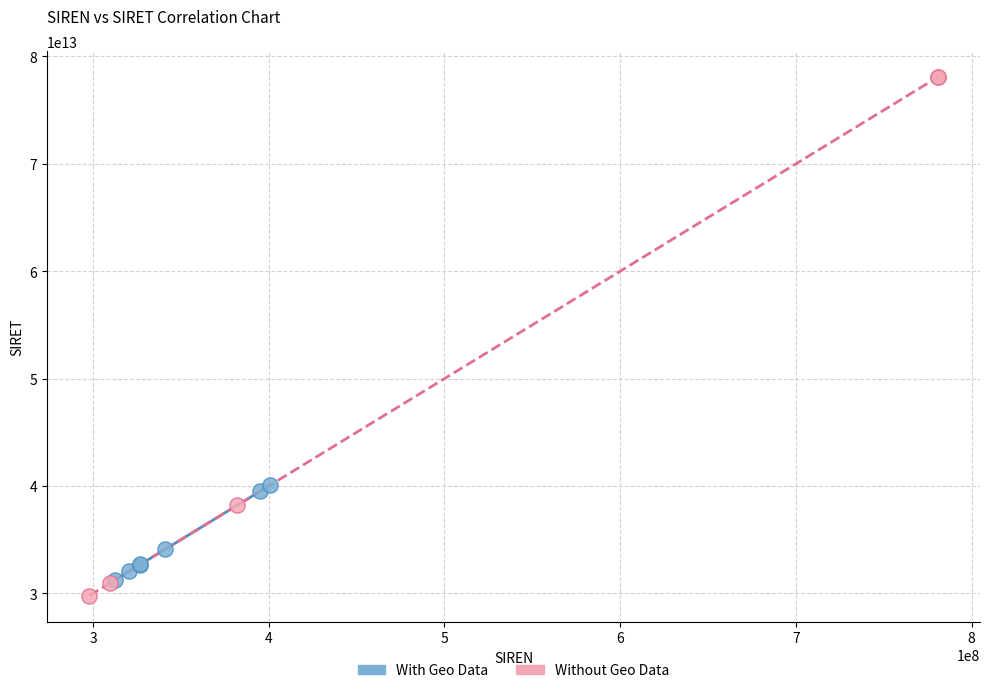

What are all the series names shown in the legend?

With Geo Data, Without Geo Data